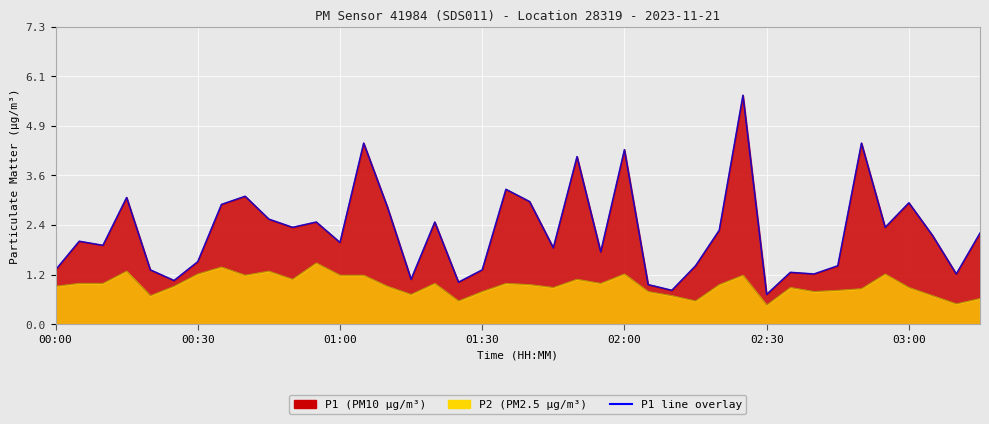

What is the maximum value shown in the chart?

5.6